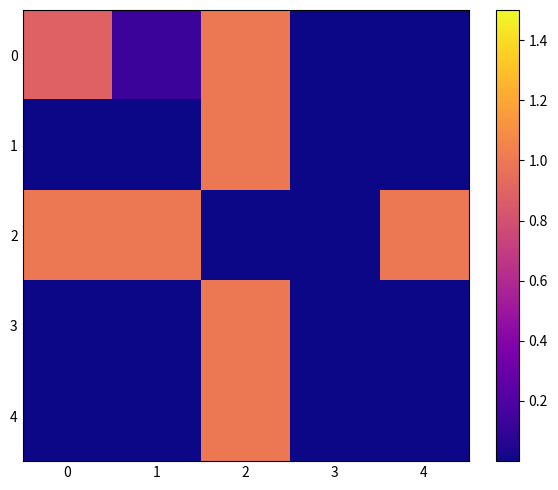

Reading left to right, list all the values displayed in this chart.

0: 0=0.9	1=0.1	2=1.0	3=0.0	4=0.0
1: 0=0.0	1=0.0	2=1.0	3=0.0	4=0.0
2: 0=1.0	1=1.0	2=0.0	3=0.0	4=1.0
3: 0=0.0	1=0.0	2=1.0	3=0.0	4=0.0
4: 0=0.0	1=0.0	2=1.0	3=0.0	4=0.0